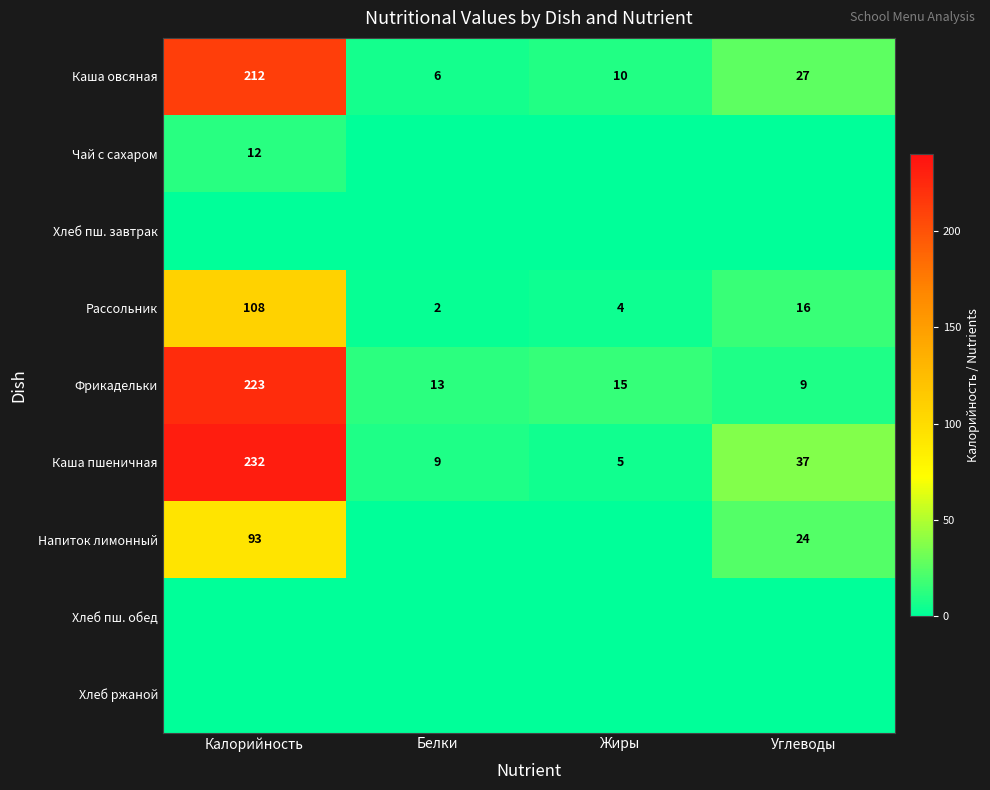

At which label does Каша пшеничная reach its peak?

Калорийность